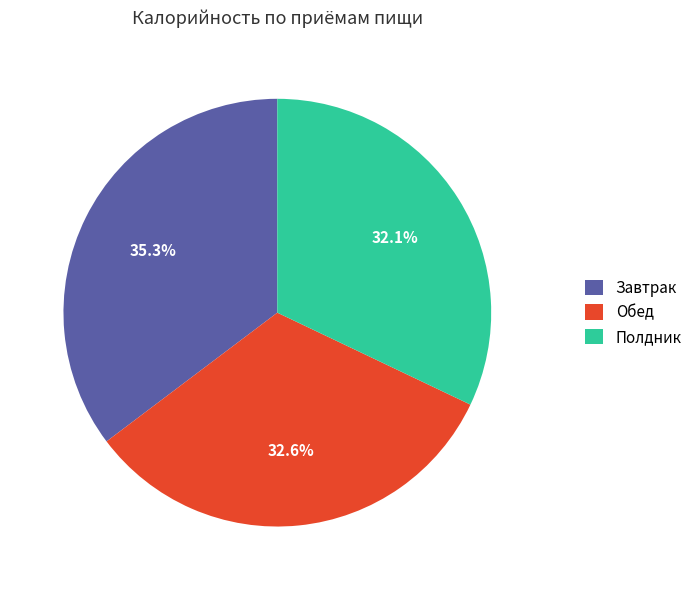

Is it true that Завтрак is 50% of the pie?

False